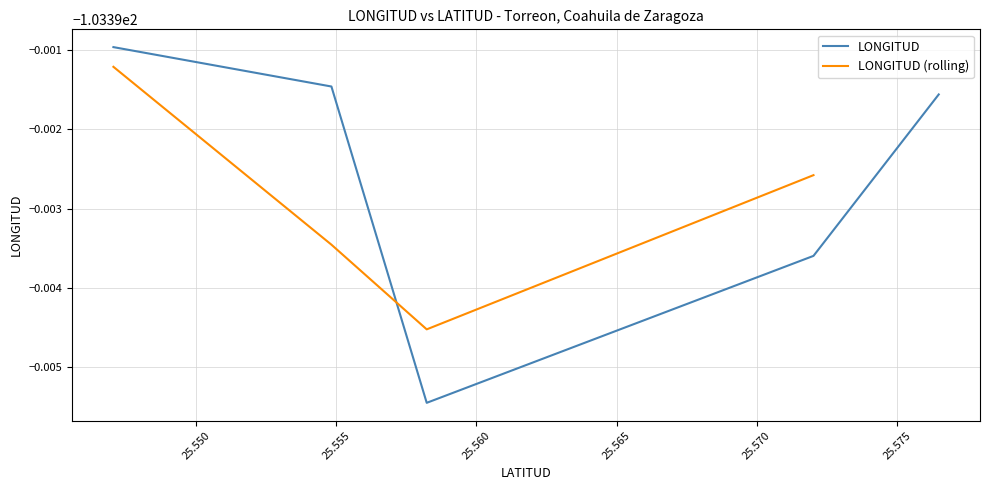

True or false: the data shows -181.6 at 25.572023.

False